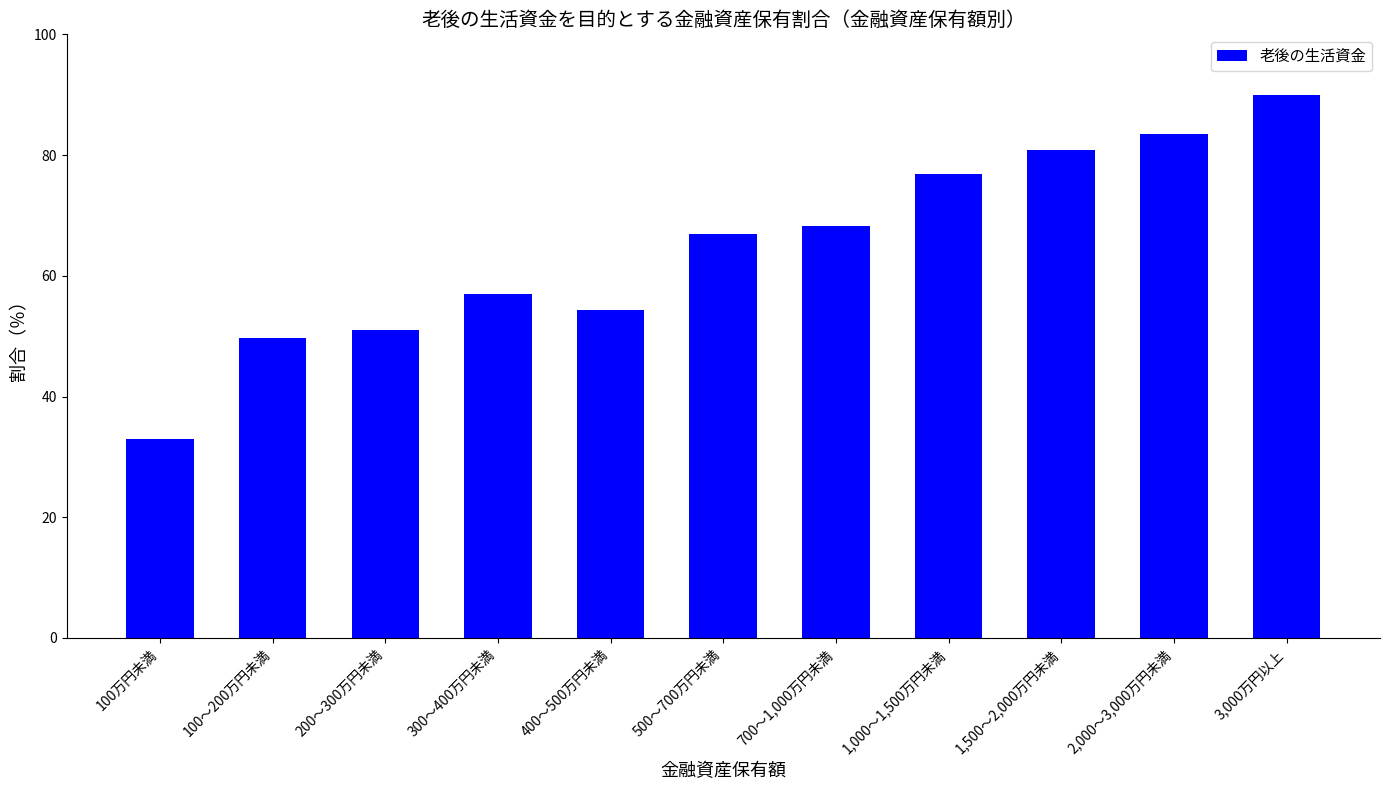

What is the change in value from 1,000～1,500万円未満 to 3,000万円以上?

+13.0